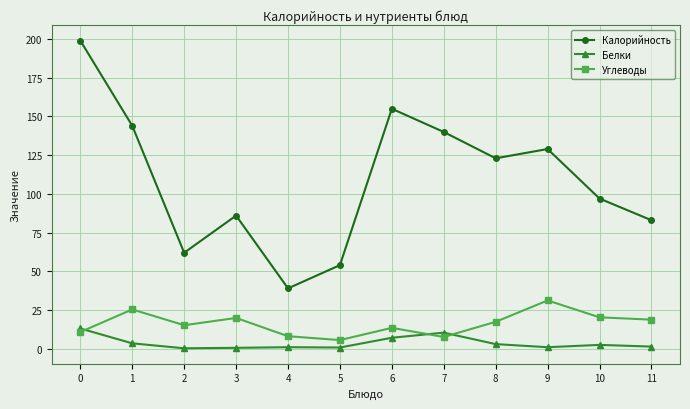

What is the value of the Углеводы point at the 7th from the left?

13.5